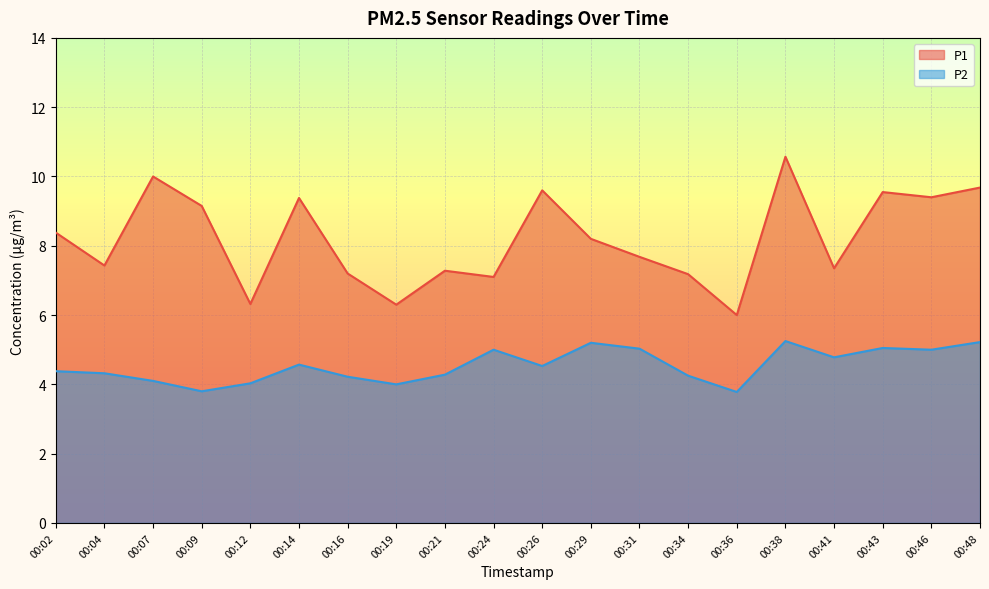

How many distinct data groups are displayed?

2